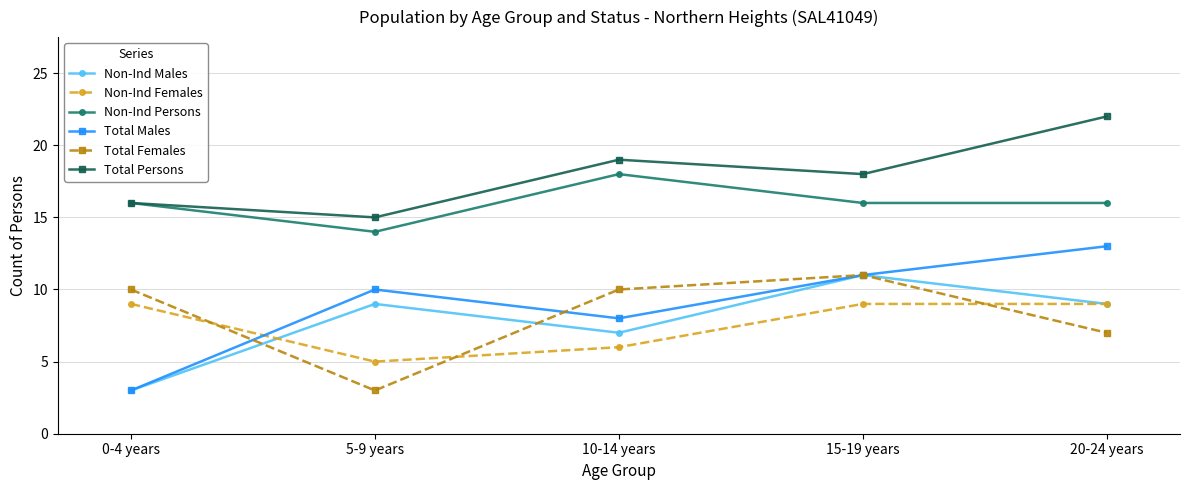

What is the average value of the Total Males series?

9